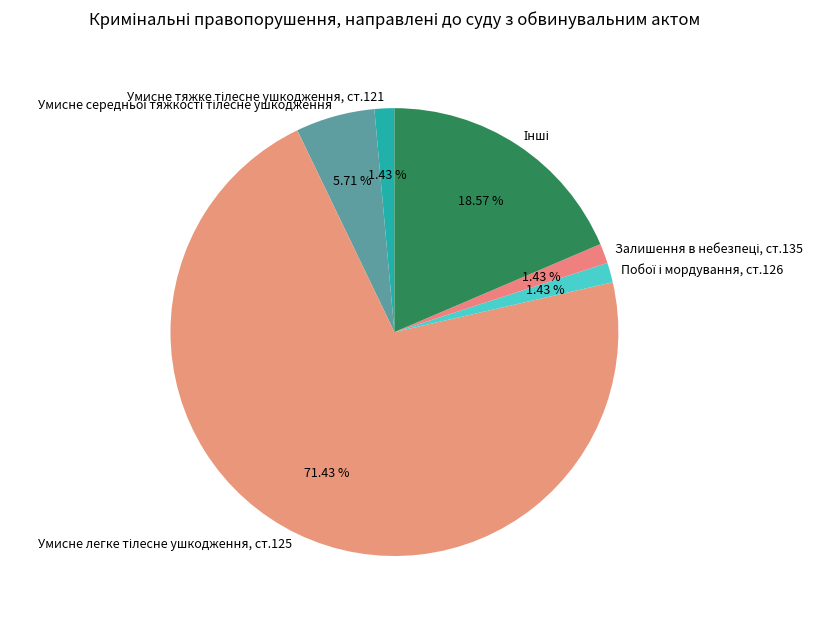

How many slices are in this pie chart?

6